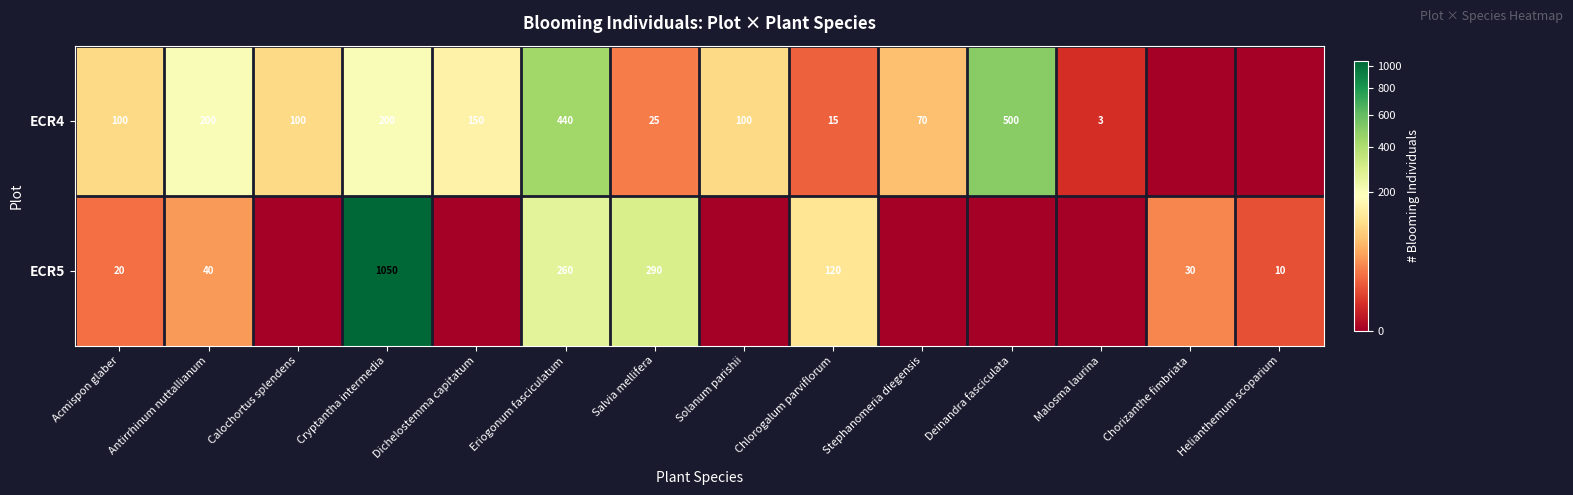

What is the sum of the ECR4 values at Salvia mellifera and Cryptantha intermedia?

225